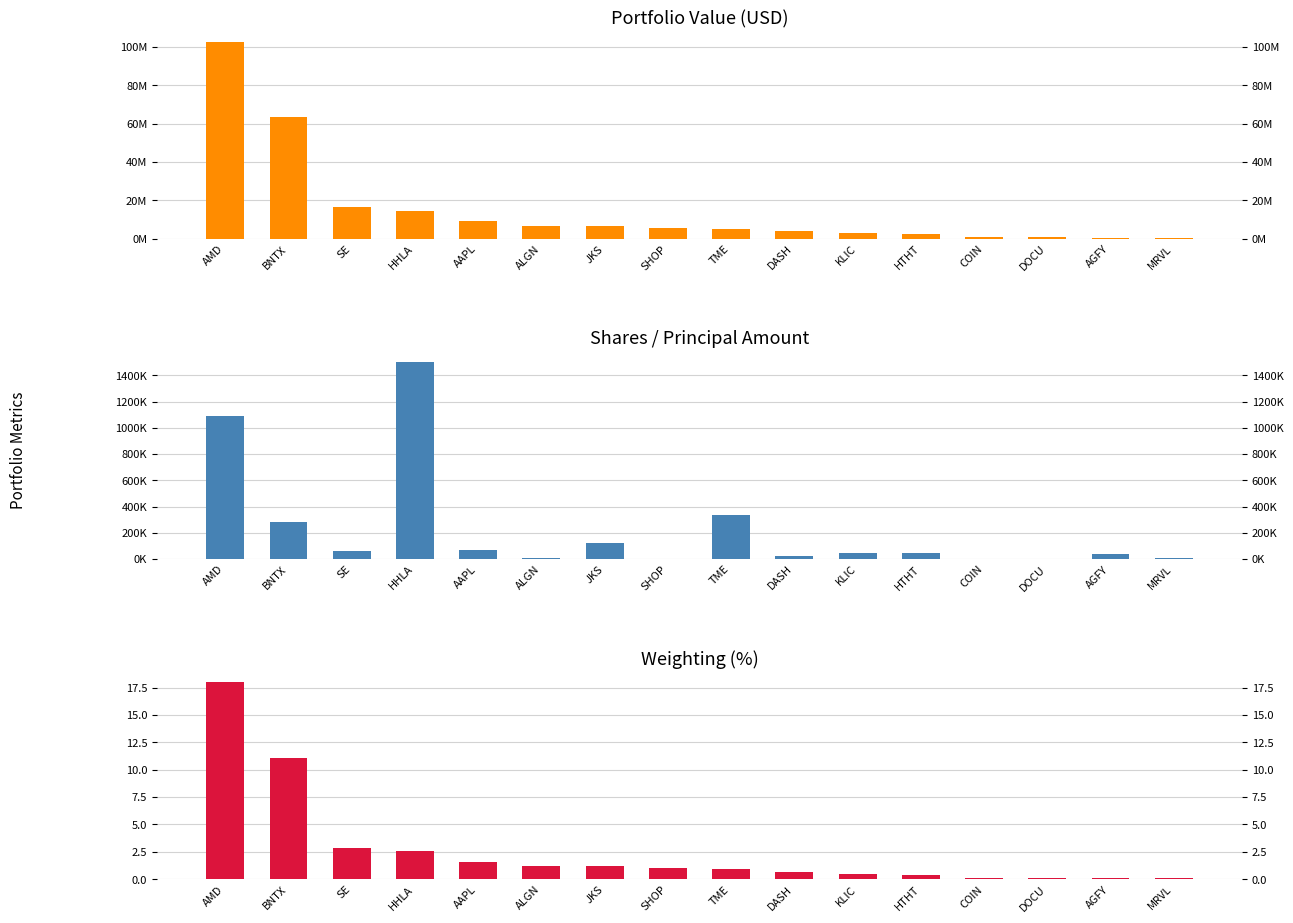

How many groups of bars are there?

16